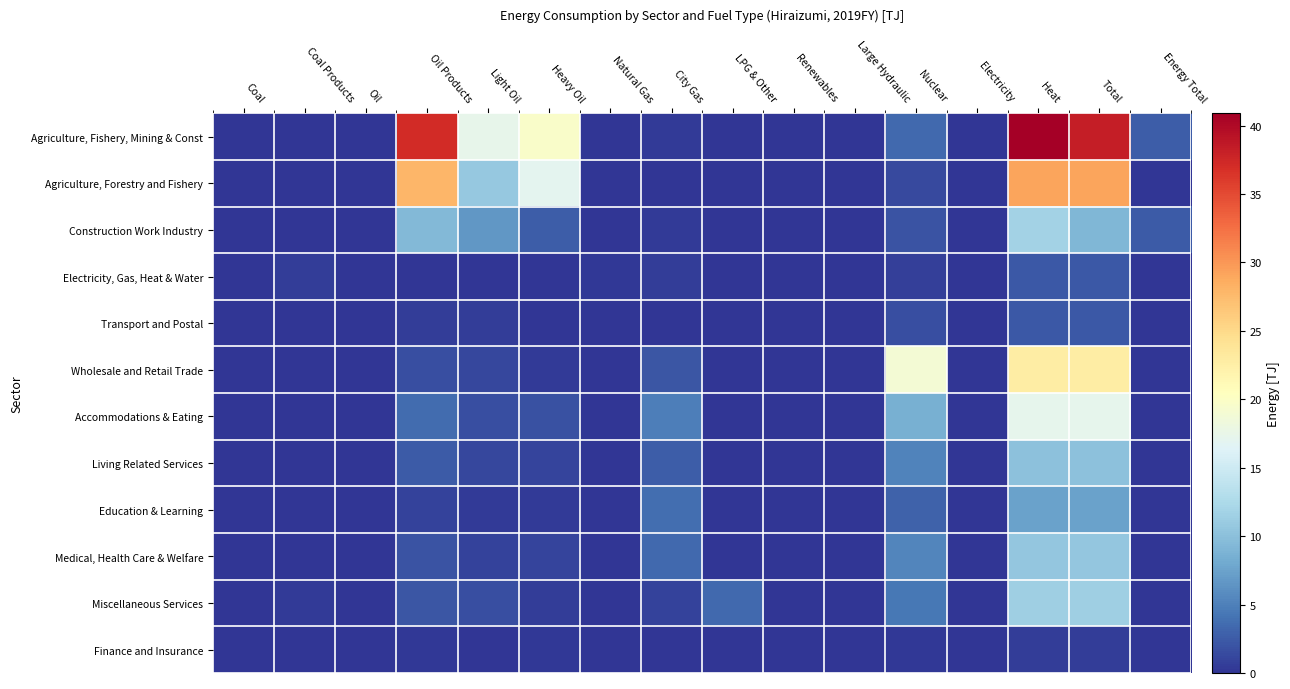

Reading right to left, transcribe all the data shown in this chart.

Agriculture, Fishery, Mining & Const: Energy Total=2.6	Total=38.3	Heat=40.9	Electricity=0.0	Nuclear=3.4	Large Hydraulic=0.0	Renewables=0.0	LPG & Other=0.0	City Gas=0.4	Natural Gas=0.0	Heavy Oil=19.7	Light Oil=17.4	Oil Products=37.1	Oil=0.0	Coal Products=0.0	Coal=0.0
Agriculture, Forestry and Fishery: Energy Total=0.1	Total=29.1	Heat=29.2	Electricity=0.0	Nuclear=1.4	Large Hydraulic=0.0	Renewables=0.0	LPG & Other=0.0	City Gas=0.0	Natural Gas=0.0	Heavy Oil=17.0	Light Oil=10.8	Oil Products=27.8	Oil=0.0	Coal Products=0.0	Coal=0.0
Construction Work Industry: Energy Total=2.5	Total=9.2	Heat=11.7	Electricity=0.0	Nuclear=2.0	Large Hydraulic=0.0	Renewables=0.0	LPG & Other=0.0	City Gas=0.4	Natural Gas=0.0	Heavy Oil=2.7	Light Oil=6.6	Oil Products=9.3	Oil=0.0	Coal Products=0.0	Coal=0.0
Electricity, Gas, Heat & Water: Energy Total=0.0	Total=2.3	Heat=2.3	Electricity=0.0	Nuclear=0.7	Large Hydraulic=0.0	Renewables=0.0	LPG & Other=0.1	City Gas=0.6	Natural Gas=0.2	Heavy Oil=0.1	Light Oil=0.0	Oil Products=0.1	Oil=0.0	Coal Products=0.5	Coal=0.1
Transport and Postal: Energy Total=0.0	Total=2.3	Heat=2.3	Electricity=0.0	Nuclear=1.6	Large Hydraulic=0.0	Renewables=0.0	LPG & Other=0.0	City Gas=0.1	Natural Gas=0.0	Heavy Oil=0.1	Light Oil=0.5	Oil Products=0.6	Oil=0.0	Coal Products=0.0	Coal=0.0
Wholesale and Retail Trade: Energy Total=0.0	Total=22.7	Heat=22.7	Electricity=0.0	Nuclear=18.9	Large Hydraulic=0.0	Renewables=0.0	LPG & Other=0.0	City Gas=2.2	Natural Gas=0.0	Heavy Oil=0.4	Light Oil=1.2	Oil Products=1.6	Oil=0.0	Coal Products=0.0	Coal=0.0
Accommodations & Eating: Energy Total=0.0	Total=17.1	Heat=17.1	Electricity=0.1	Nuclear=8.5	Large Hydraulic=0.0	Renewables=0.0	LPG & Other=0.0	City Gas=4.9	Natural Gas=0.0	Heavy Oil=1.9	Light Oil=1.7	Oil Products=3.6	Oil=0.0	Coal Products=0.0	Coal=0.0
Living Related Services: Energy Total=0.0	Total=10.2	Heat=10.2	Electricity=0.0	Nuclear=5.2	Large Hydraulic=0.0	Renewables=0.0	LPG & Other=0.0	City Gas=2.7	Natural Gas=0.0	Heavy Oil=1.1	Light Oil=1.2	Oil Products=2.4	Oil=0.0	Coal Products=0.0	Coal=0.0
Education & Learning: Energy Total=0.0	Total=7.4	Heat=7.4	Electricity=0.0	Nuclear=2.9	Large Hydraulic=0.0	Renewables=0.0	LPG & Other=0.0	City Gas=3.7	Natural Gas=0.0	Heavy Oil=0.4	Light Oil=0.4	Oil Products=0.8	Oil=0.0	Coal Products=0.0	Coal=0.0
Medical, Health Care & Welfare: Energy Total=0.0	Total=10.7	Heat=10.7	Electricity=0.0	Nuclear=5.4	Large Hydraulic=0.0	Renewables=0.0	LPG & Other=0.0	City Gas=3.4	Natural Gas=0.0	Heavy Oil=1.0	Light Oil=0.9	Oil Products=2.0	Oil=0.0	Coal Products=0.0	Coal=0.0
Miscellaneous Services: Energy Total=0.0	Total=11.4	Heat=11.4	Electricity=0.0	Nuclear=4.4	Large Hydraulic=0.0	Renewables=0.0	LPG & Other=3.4	City Gas=0.9	Natural Gas=0.1	Heavy Oil=0.5	Light Oil=1.7	Oil Products=2.2	Oil=0.0	Coal Products=0.4	Coal=0.0
Finance and Insurance: Energy Total=0.0	Total=0.5	Heat=0.5	Electricity=0.0	Nuclear=0.3	Large Hydraulic=0.0	Renewables=0.0	LPG & Other=0.0	City Gas=0.0	Natural Gas=0.0	Heavy Oil=0.2	Light Oil=0.0	Oil Products=0.2	Oil=0.0	Coal Products=0.0	Coal=0.0